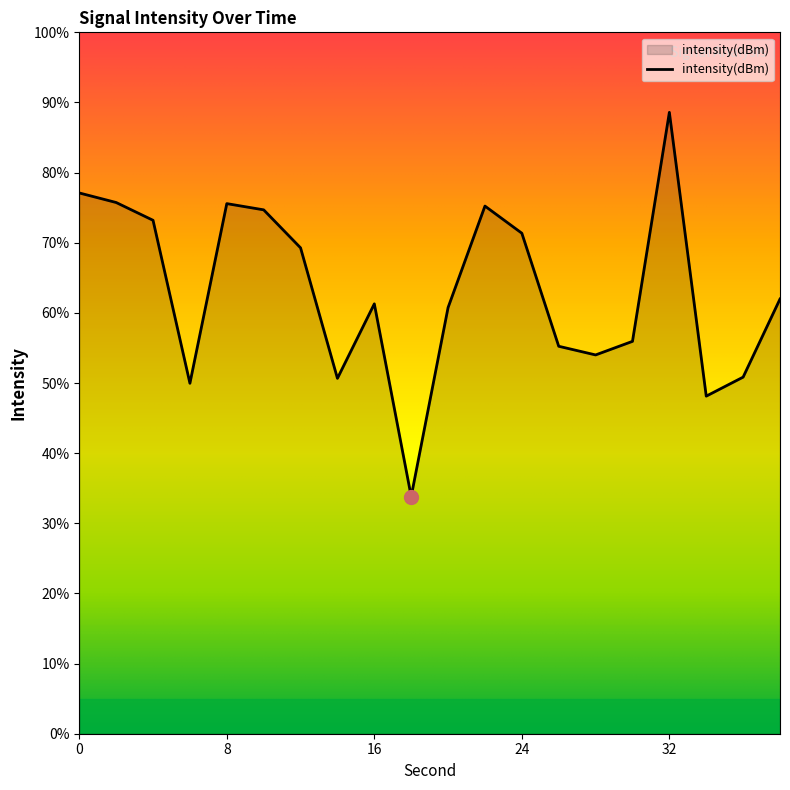

How many categories are shown in the chart?

20